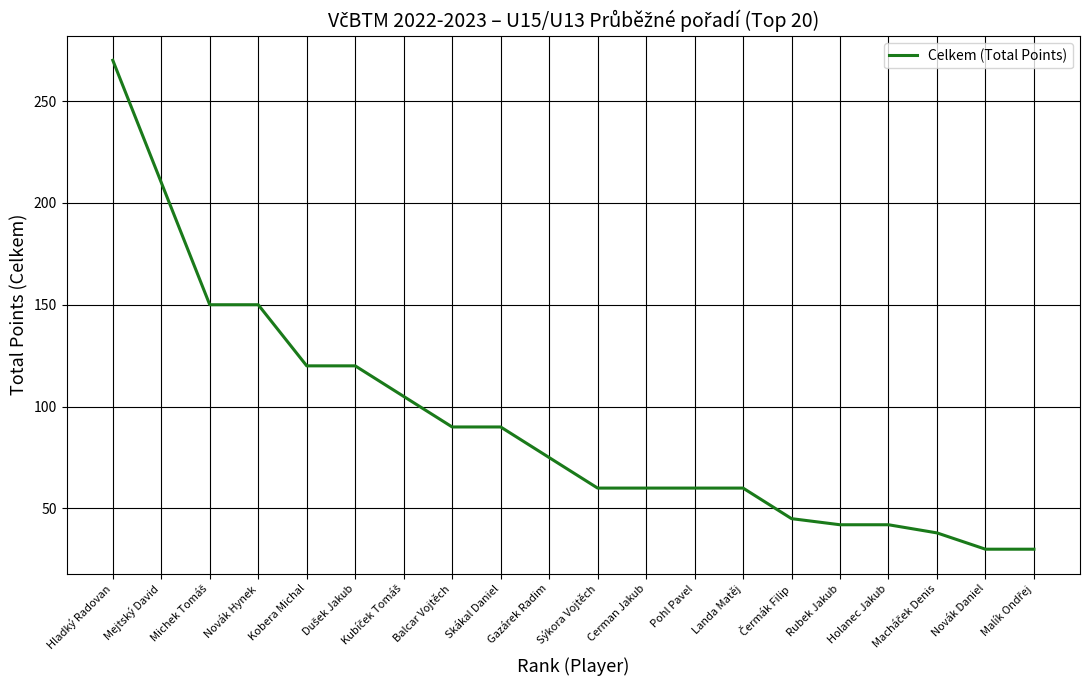

What is the difference between the values at Novák Daniel and Gazárek Radim?

45